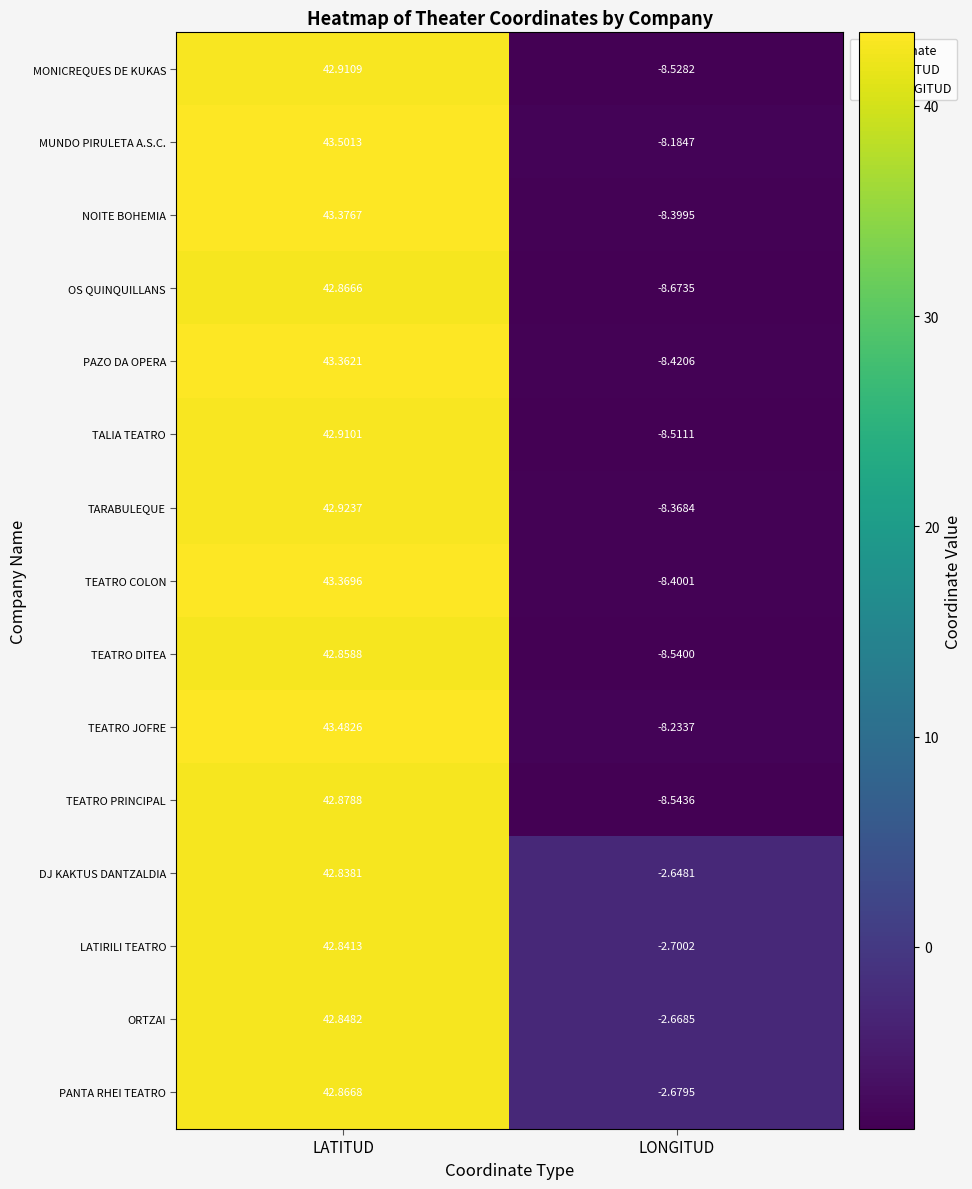

At LONGITUD, list the series in order from largest to smallest.

DJ KAKTUS DANTZALDIA, ORTZAI, PANTA RHEI TEATRO, LATIRILI TEATRO, MUNDO PIRULETA A.S.C., TEATRO JOFRE, TARABULEQUE, NOITE BOHEMIA, TEATRO COLON, PAZO DA OPERA, TALIA TEATRO, MONICREQUES DE KUKAS, TEATRO DITEA, TEATRO PRINCIPAL, OS QUINQUILLANS